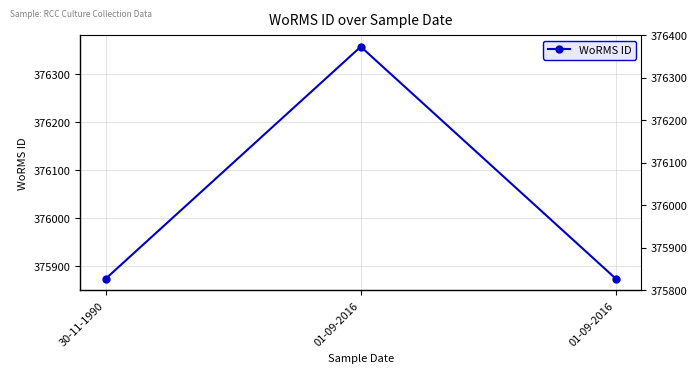

Count the number of data series in this chart.

1